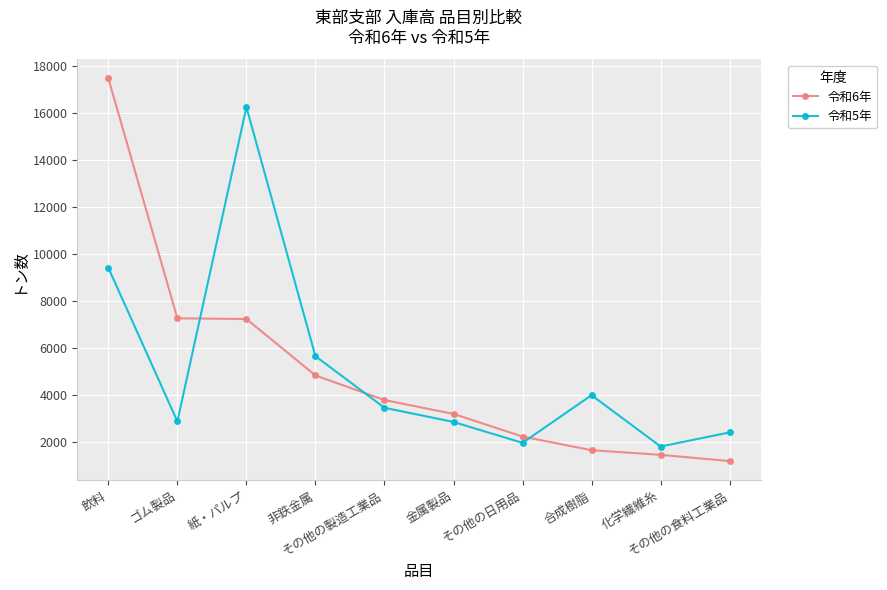

After their last crossing, which series has the higher values: 令和6年 or 令和5年?

令和5年